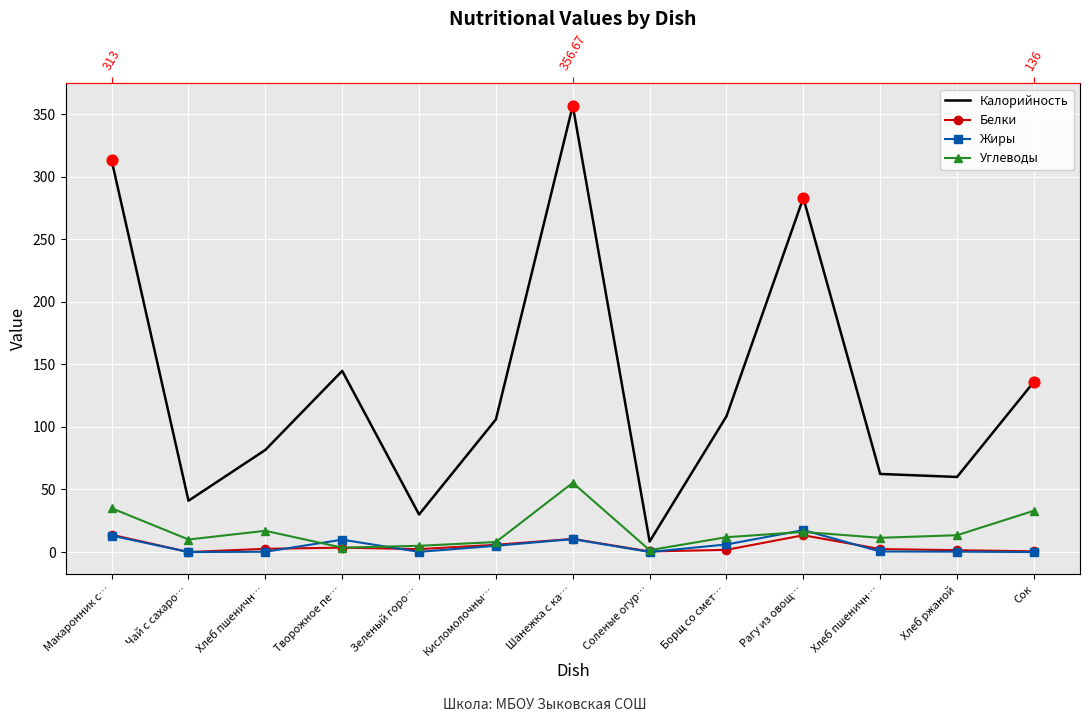

Which series has the largest total across all categories?

Калорийность